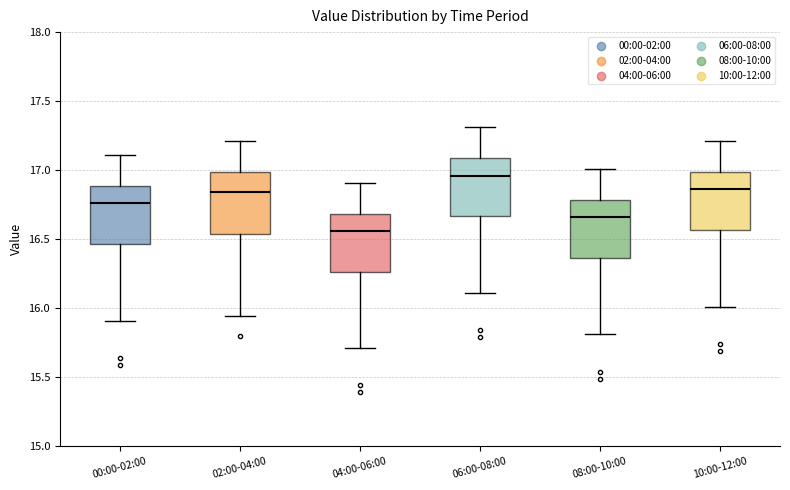

Where does the lower whisker of the box for 06:00-08:00 end on the y-axis? The values are not printed on the chart, so give them approximately, as read against the axis.

16.10